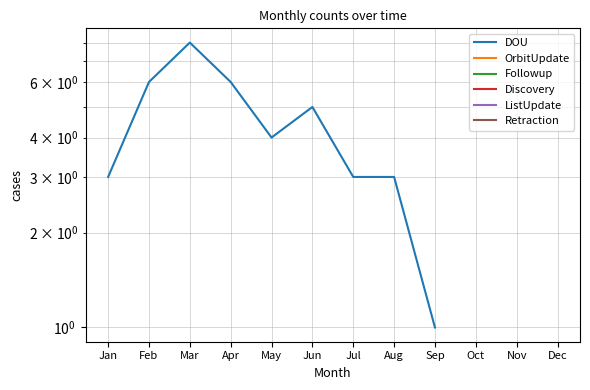

Which label corresponds to the largest value in the chart?

Mar